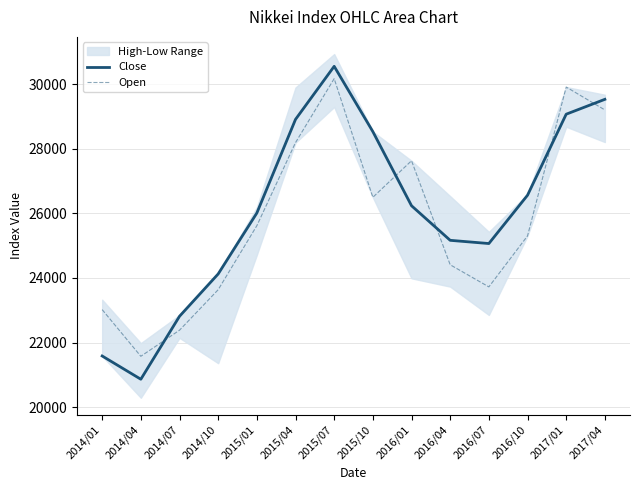

What is the spread (max minus min) of values at 2015/07?

381.5